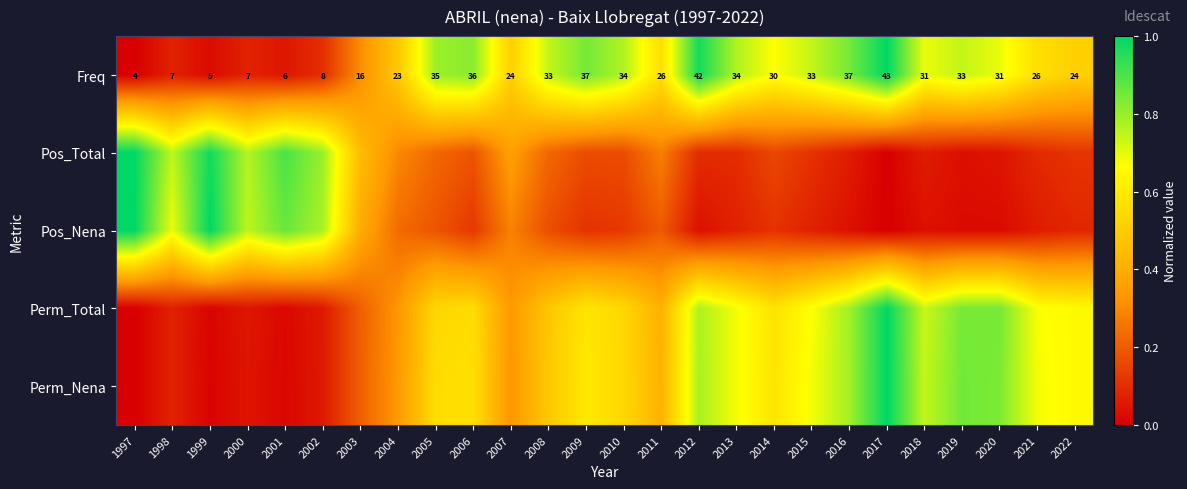

How many data points in Freq are less than 31?

13